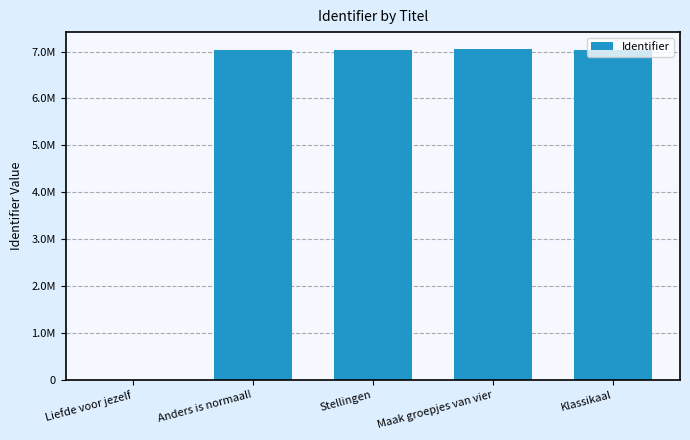

What is the value of the 3rd bar from the left?

7023496